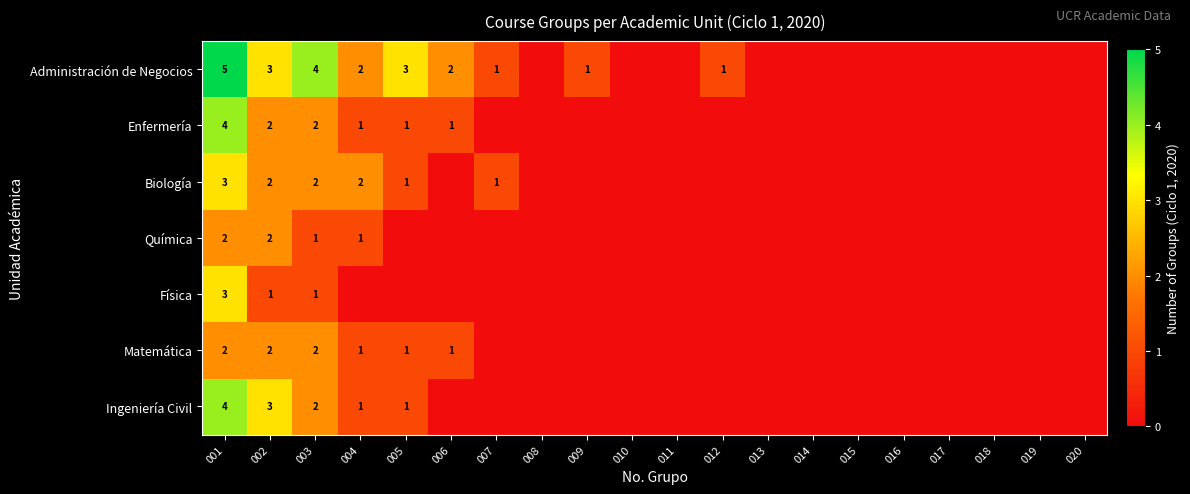

True or false: Ingeniería Civil has a value of 3 at 003.

False